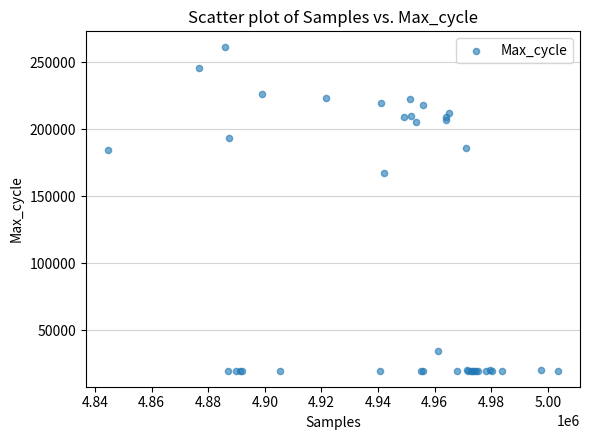

What Y value in the scatter plot is closest to 140385?

167191